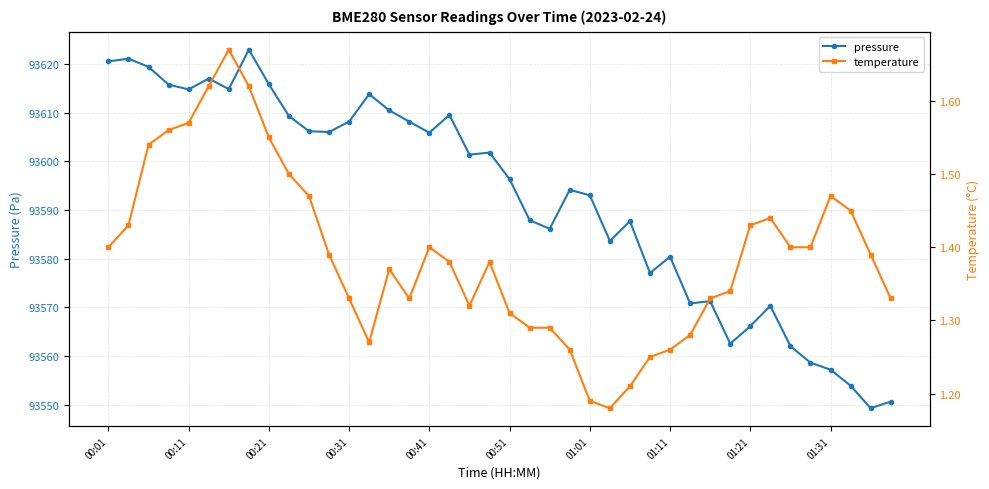

True or false: pressure and temperature intersect in this chart.

False